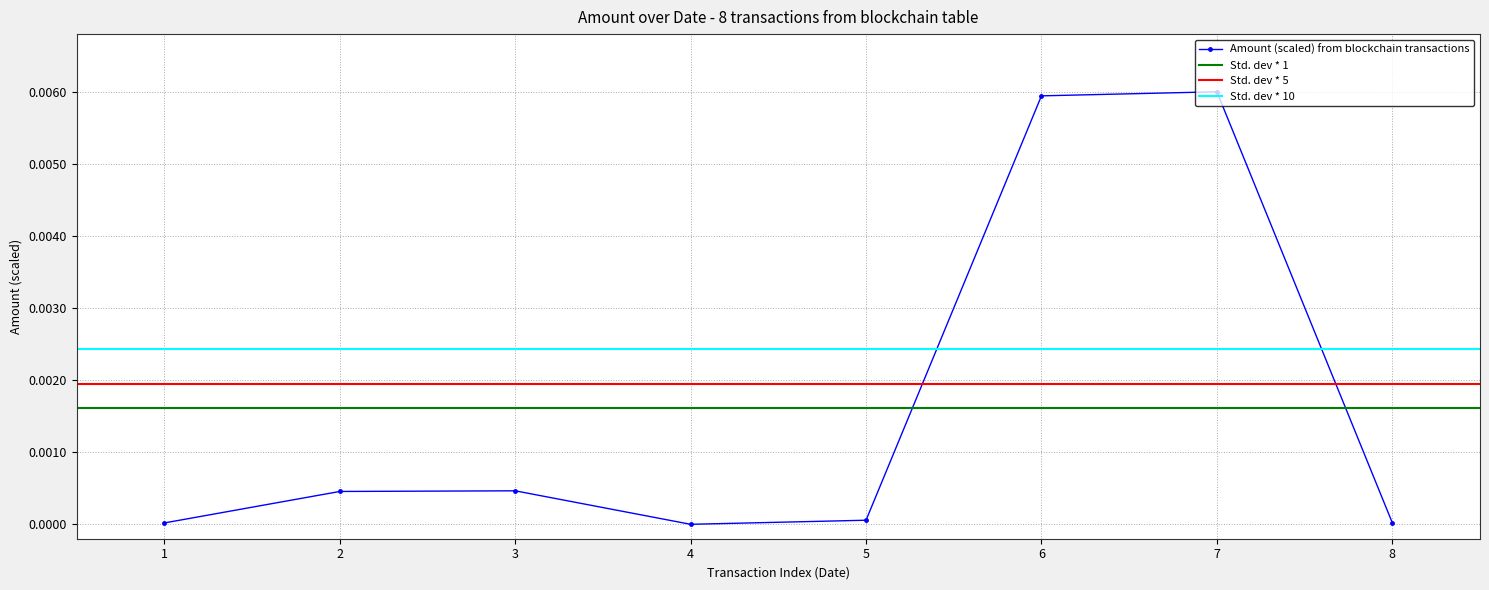

The Amount (scaled) from blockchain transactions series shows 0.0 at 1. True or false?

True